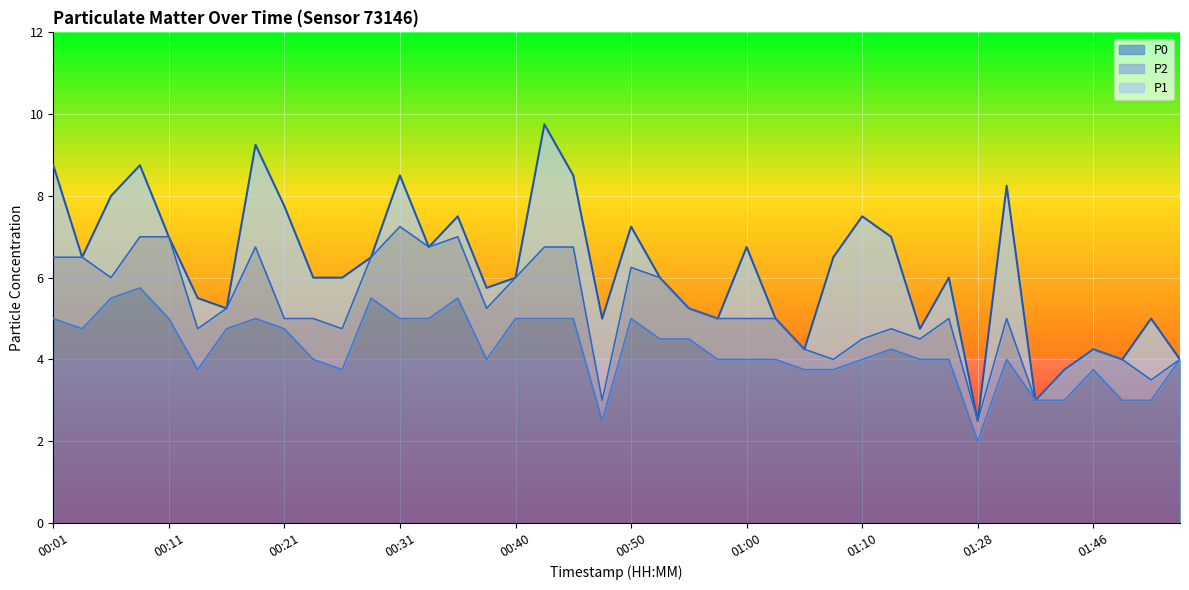

Between 00:23 and 01:13, which is larger?

01:13